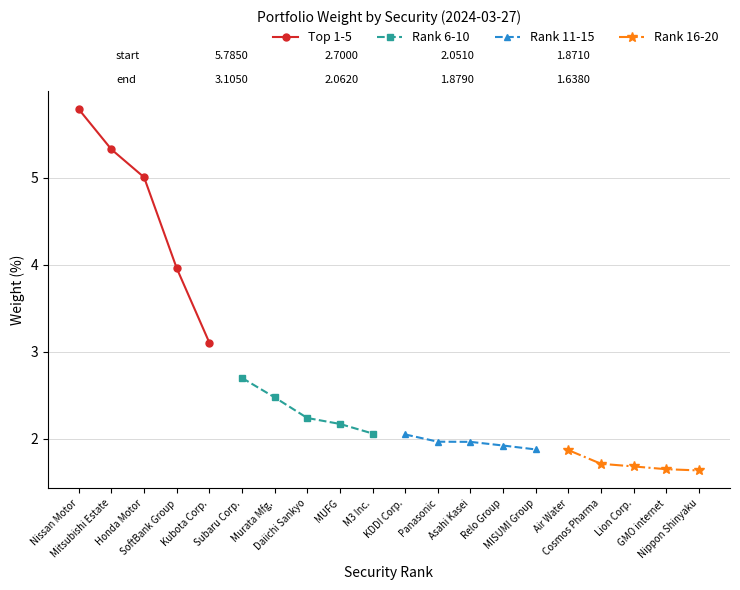

True or false: Top 1-5 has more than 1 points higher than both neighbors.

False